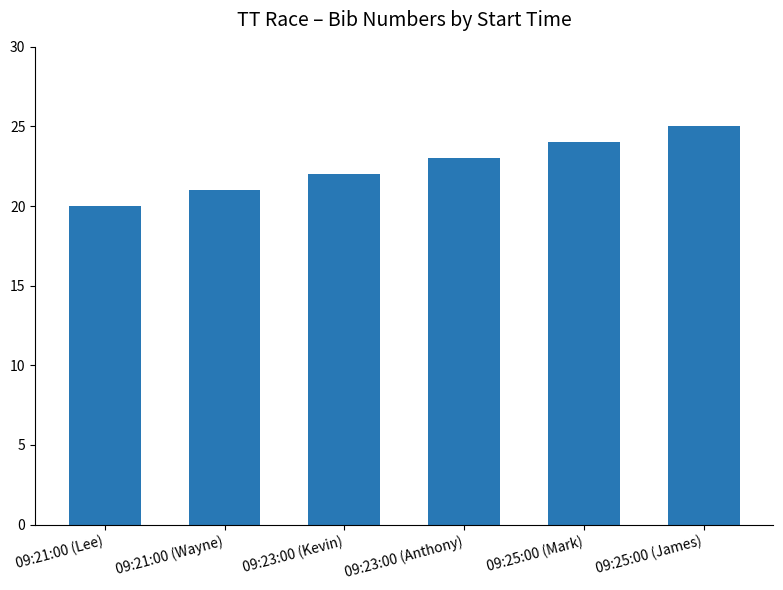

Are the bars horizontal?

No